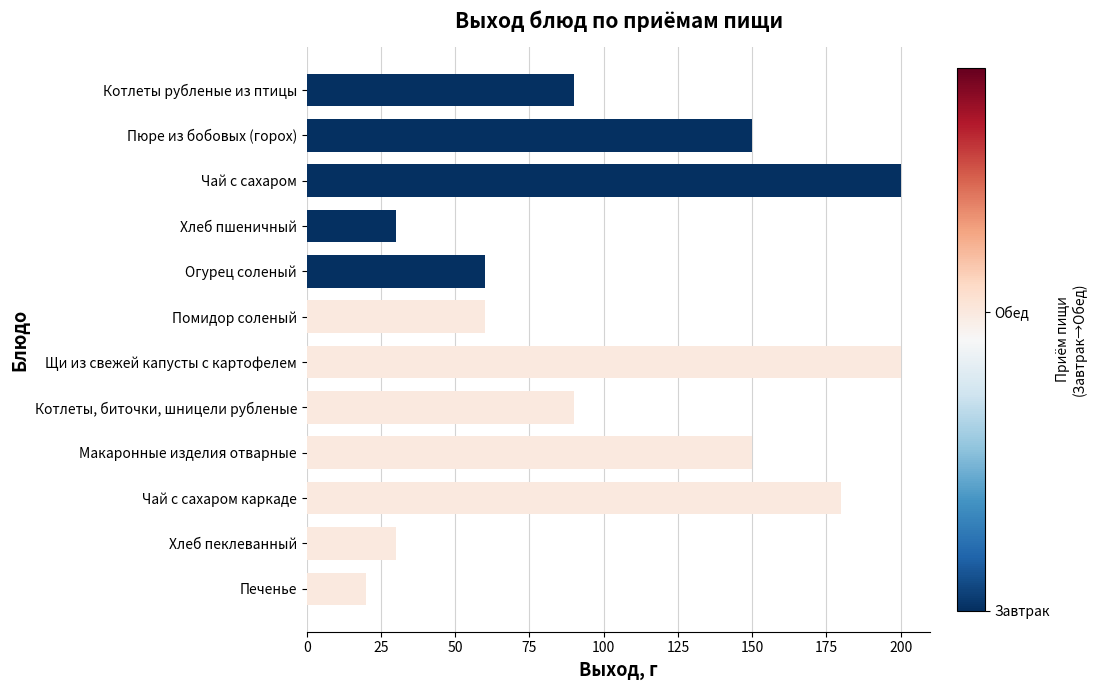

What is the average value?

105